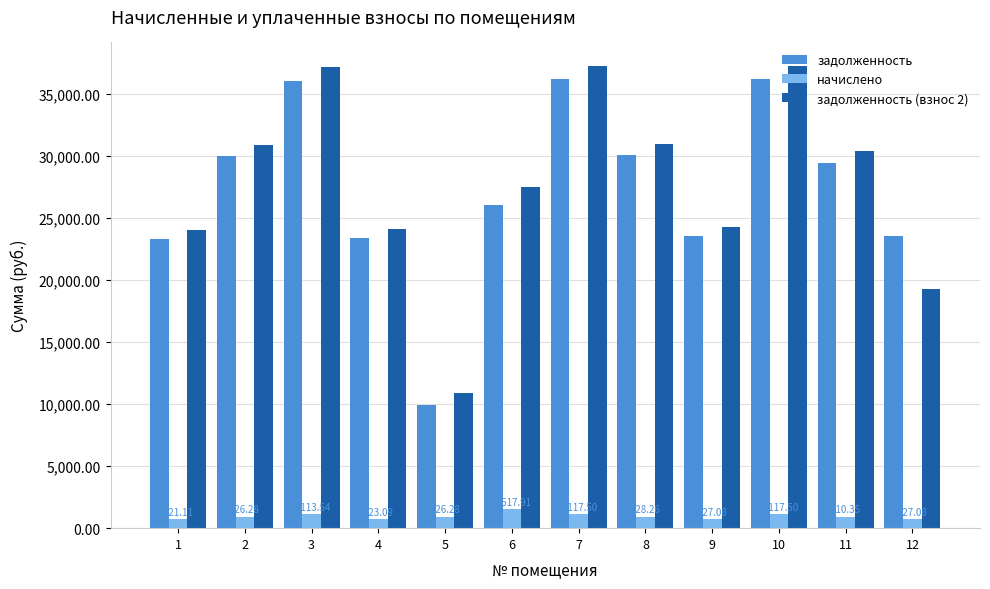

Read the задолженность (взнос 2) value at 3.

37155.8